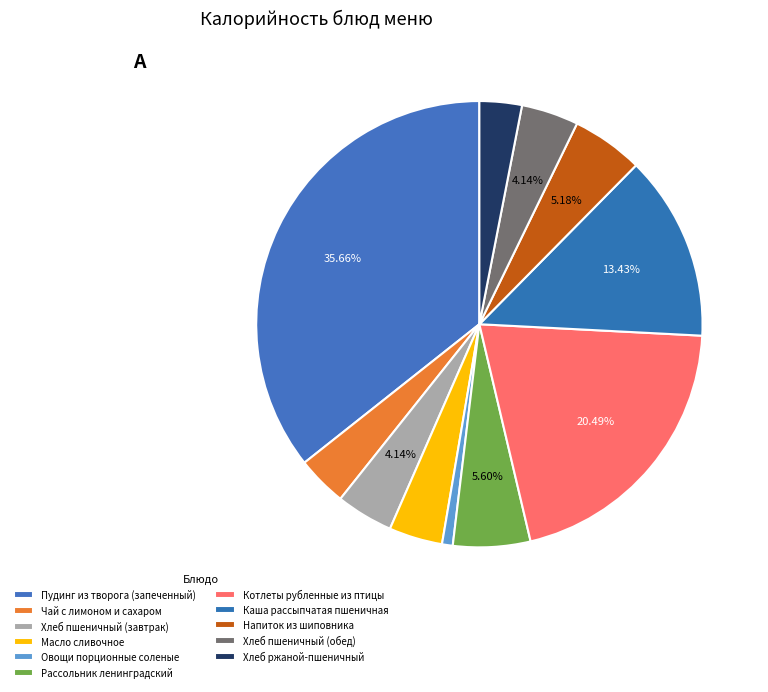

Which category has the biggest portion of the pie?

Пудинг из творога (запеченный)